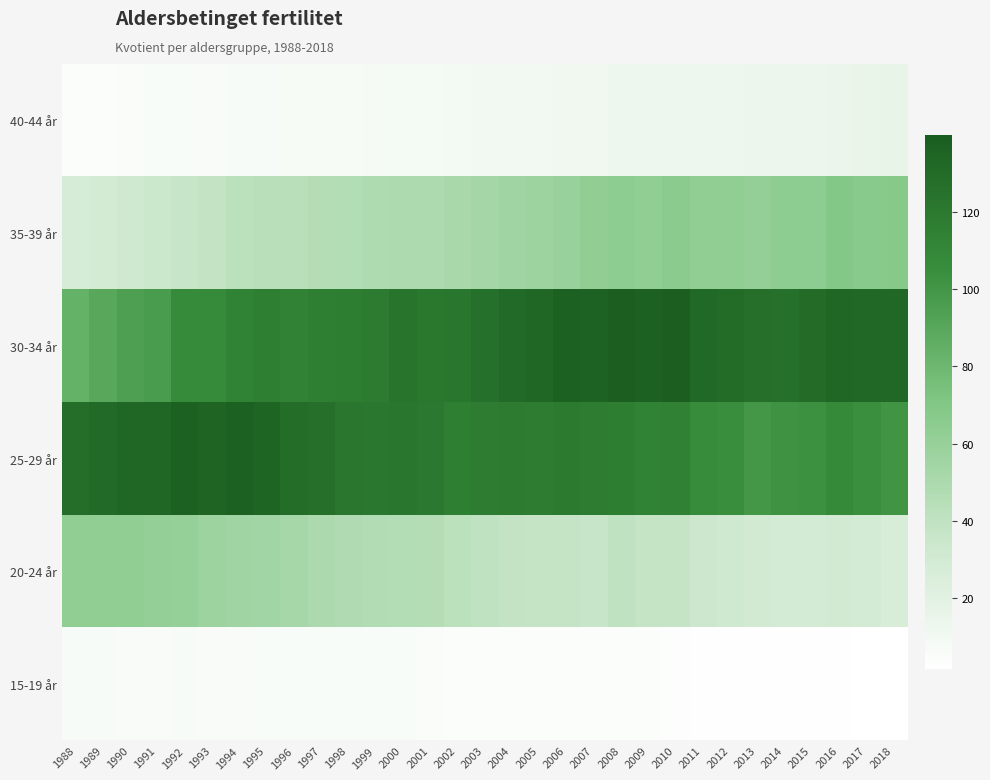

Reading left to right, what are all the values shown in this chart?

15-19 år: 1988=6.5	1989=6.6	1990=6.4	1991=6.3	1992=6.7	1993=6.3	1994=6.3	1995=5.9	1996=5.5	1997=5.9	1998=5.5	1999=5.4	2000=5.6	2001=5.3	2002=4.4	2003=4.2	2004=4.2	2005=4.2	2006=4.3	2007=4.2	2008=4.4	2009=3.9	2010=3.6	2011=3.2	2012=3.0	2013=2.9	2014=2.4	2015=2.3	2016=2.5	2017=1.8	2018=1.6
20-24 år: 1988=62.6	1989=63.0	1990=62.9	1991=60.6	1992=59.9	1993=56.8	1994=55.4	1995=54.3	1996=52.8	1997=49.5	1998=48.0	1999=46.9	2000=45.9	2001=45.4	2002=42.2	2003=40.5	2004=38.6	2005=37.8	2006=37.9	2007=36.6	2008=40.3	2009=37.4	2010=37.4	2011=33.6	2012=32.3	2013=29.8	2014=29.1	2015=29.0	2016=29.8	2017=28.9	2018=26.1
25-29 år: 1988=127.8	1989=130.4	1990=133.2	1991=133.4	1992=137.6	1993=134.7	1994=137.2	1995=135.1	1996=128.5	1997=127.1	1998=121.8	1999=120.5	2000=122.0	2001=119.3	2002=116.1	2003=117.7	2004=118.3	2005=117.4	2006=119.3	2007=117.4	2008=116.3	2009=113.6	2010=114.4	2011=106.3	2012=105.1	2013=99.3	2014=102.1	2015=102.7	2016=107.4	2017=104.2	2018=101.4
30-34 år: 1988=84.2	1989=90.0	1990=94.7	1991=96.9	1992=106.4	1993=107.3	1994=113.9	1995=115.5	1996=112.8	1997=115.5	1998=116.1	1999=118.5	2000=123.5	2001=121.1	2002=122.1	2003=126.4	2004=131.0	2005=133.3	2006=137.6	2007=136.5	2008=139.8	2009=136.9	2010=139.6	2011=131.2	2012=129.1	2013=126.9	2014=126.4	2015=130.0	2016=133.2	2017=131.9	2018=131.9
35-39 år: 1988=27.0	1989=29.3	1990=31.5	1991=34.2	1992=36.3	1993=38.5	1994=42.2	1995=44.1	1996=43.6	1997=45.6	1998=46.0	1999=48.3	2000=49.0	2001=48.9	2002=50.8	2003=53.3	2004=55.1	2005=57.1	2006=59.2	2007=62.3	2008=64.2	2009=62.9	2010=65.8	2011=62.7	2012=62.6	2013=60.9	2014=63.7	2015=64.1	2016=68.8	2017=67.2	2018=68.0
40-44 år: 1988=4.1	1989=4.7	1990=5.0	1991=5.4	1992=5.7	1993=6.4	1994=6.5	1995=6.8	1996=7.2	1997=7.4	1998=7.5	1999=7.8	2000=8.4	2001=8.6	2002=9.1	2003=9.5	2004=9.4	2005=10.2	2006=10.9	2007=11.2	2008=12.2	2009=12.7	2010=12.8	2011=12.8	2012=12.8	2013=13.1	2014=13.9	2015=13.9	2016=14.5	2017=15.4	2018=16.0